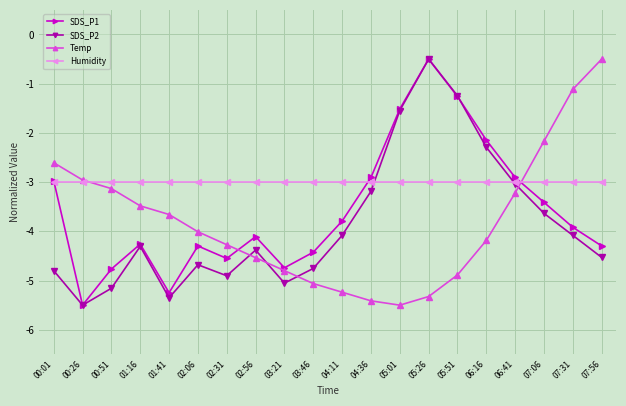

How many values in the SDS_P2 series are below -4?

13